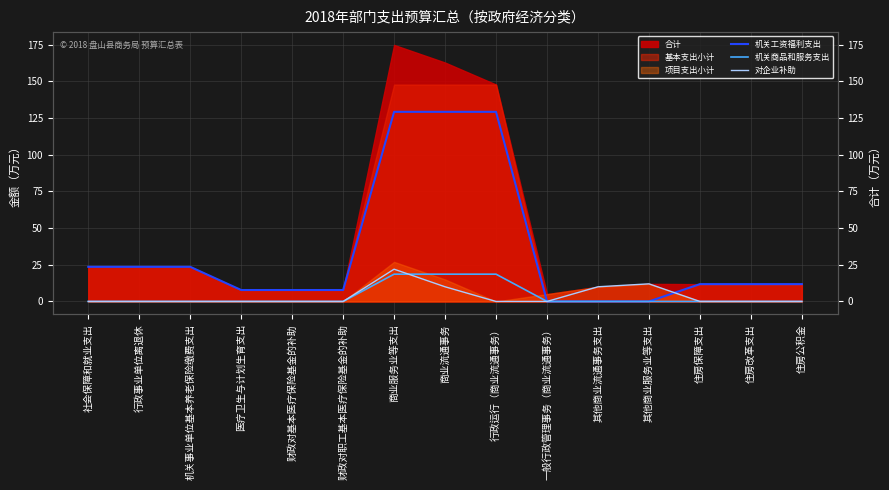

How many data points does each series have?

15